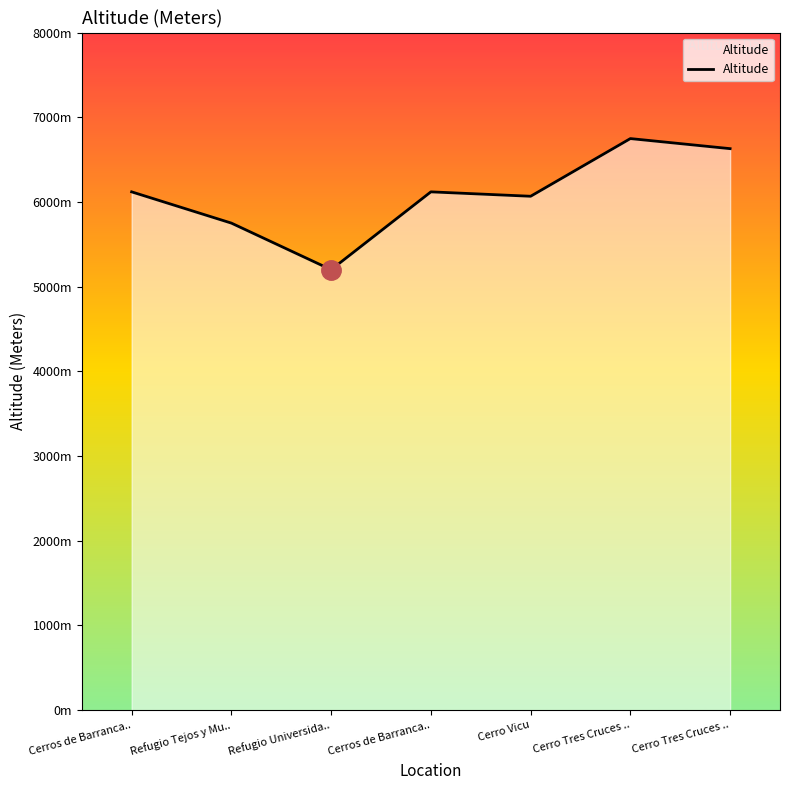

At which label is the value closest to 5974?

Cerro Vicu